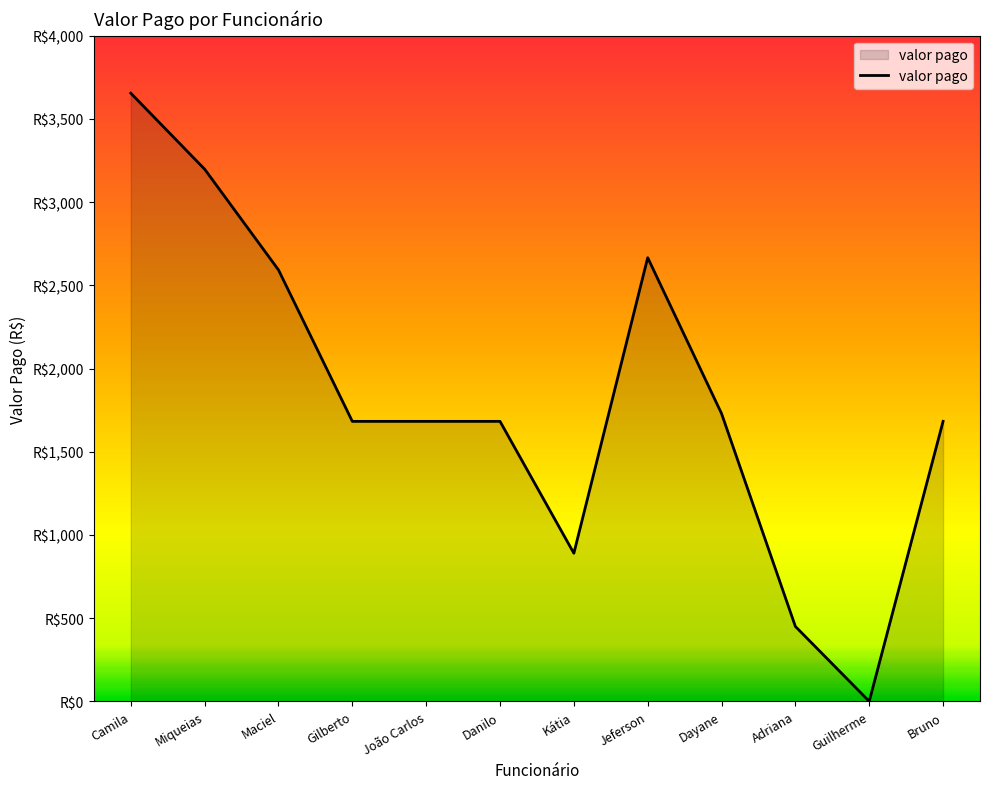

The chart shows a value of 890.0 at Kátia. True or false?

True